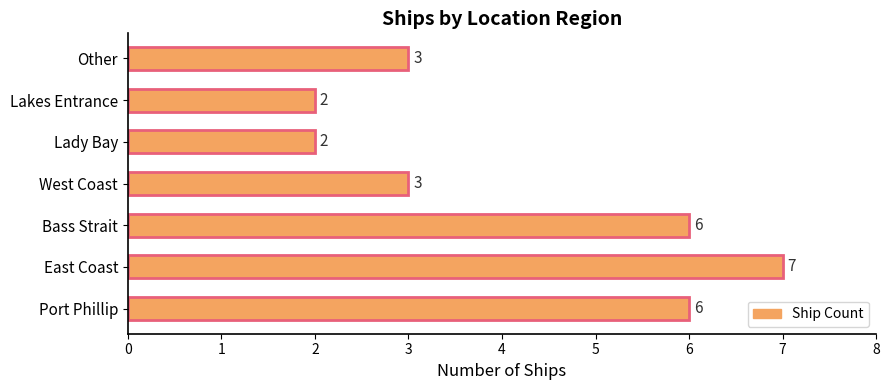

Between Port Phillip and Lakes Entrance, which is larger?

Port Phillip